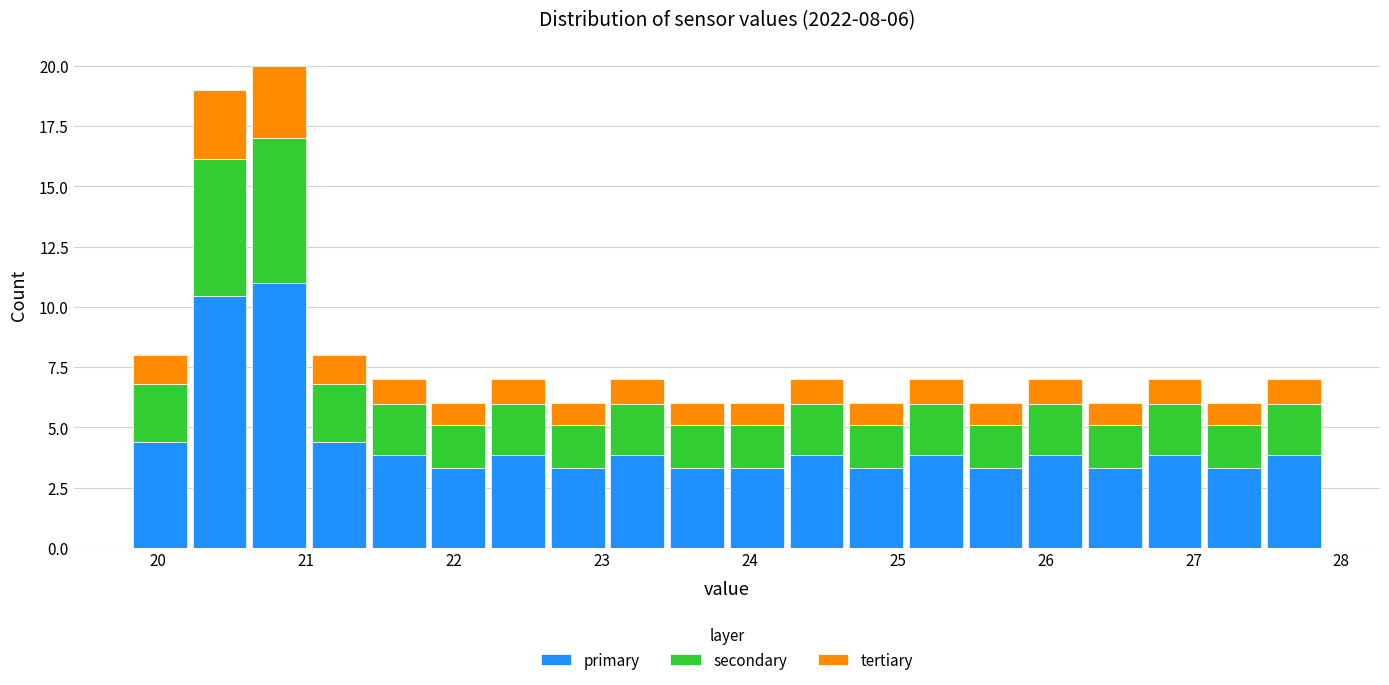

Which range on the x-axis has the tallest stacked bar (by total height)?

20.6 to 21.0